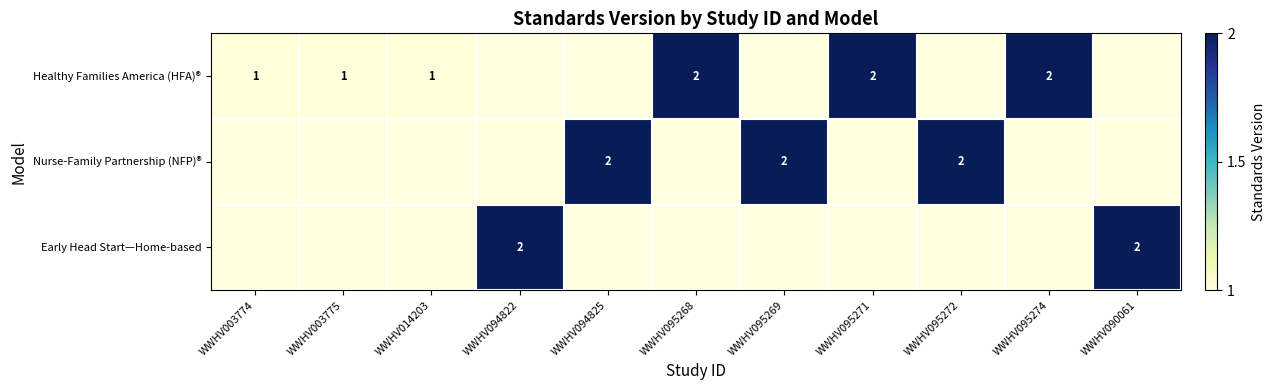

Is it true that Nurse-Family Partnership (NFP)® equals 2 at WWHV094825?

True